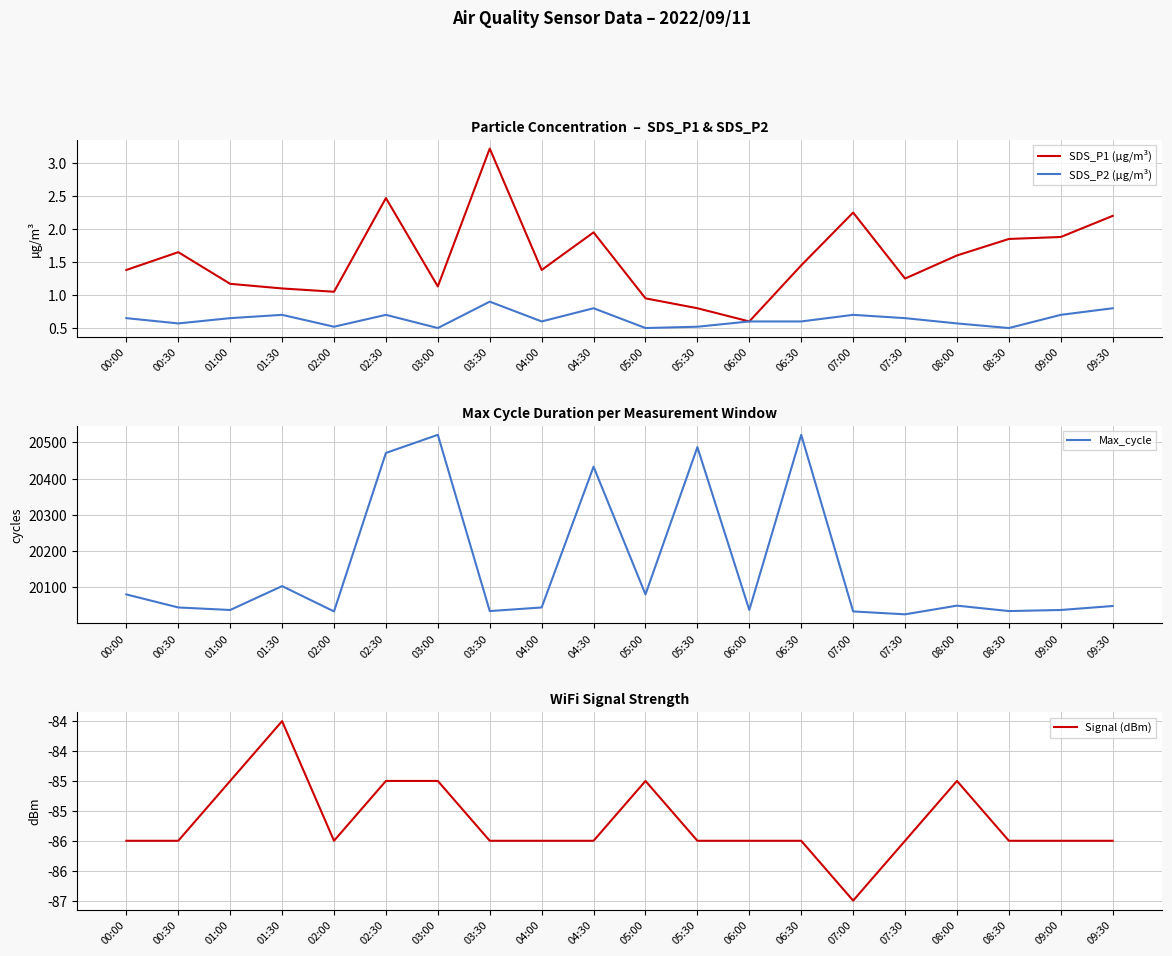

Reading left to right, extract all data points from this chart.

SDS_P1 (µg/m³): 00:00=1.4	00:30=1.6	01:00=1.2	01:30=1.1	02:00=1.1	02:30=2.5	03:00=1.1	03:30=3.2	04:00=1.4	04:30=1.9	05:00=0.9	05:30=0.8	06:00=0.6	06:30=1.4	07:00=2.2	07:30=1.2	08:00=1.6	08:30=1.9	09:00=1.9	09:30=2.2
SDS_P2 (µg/m³): 00:00=0.7	00:30=0.6	01:00=0.7	01:30=0.7	02:00=0.5	02:30=0.7	03:00=0.5	03:30=0.9	04:00=0.6	04:30=0.8	05:00=0.5	05:30=0.5	06:00=0.6	06:30=0.6	07:00=0.7	07:30=0.7	08:00=0.6	08:30=0.5	09:00=0.7	09:30=0.8
Max_cycle: 00:00=20080.0	00:30=20044.0	01:00=20037.0	01:30=20103.0	02:00=20033.0	02:30=20471.0	03:00=20521.0	03:30=20034.0	04:00=20044.0	04:30=20433.0	05:00=20080.0	05:30=20487.0	06:00=20037.0	06:30=20521.0	07:00=20033.0	07:30=20025.0	08:00=20049.0	08:30=20034.0	09:00=20037.0	09:30=20048.0
Signal (dBm): 00:00=-86.0	00:30=-86.0	01:00=-85.0	01:30=-84.0	02:00=-86.0	02:30=-85.0	03:00=-85.0	03:30=-86.0	04:00=-86.0	04:30=-86.0	05:00=-85.0	05:30=-86.0	06:00=-86.0	06:30=-86.0	07:00=-87.0	07:30=-86.0	08:00=-85.0	08:30=-86.0	09:00=-86.0	09:30=-86.0